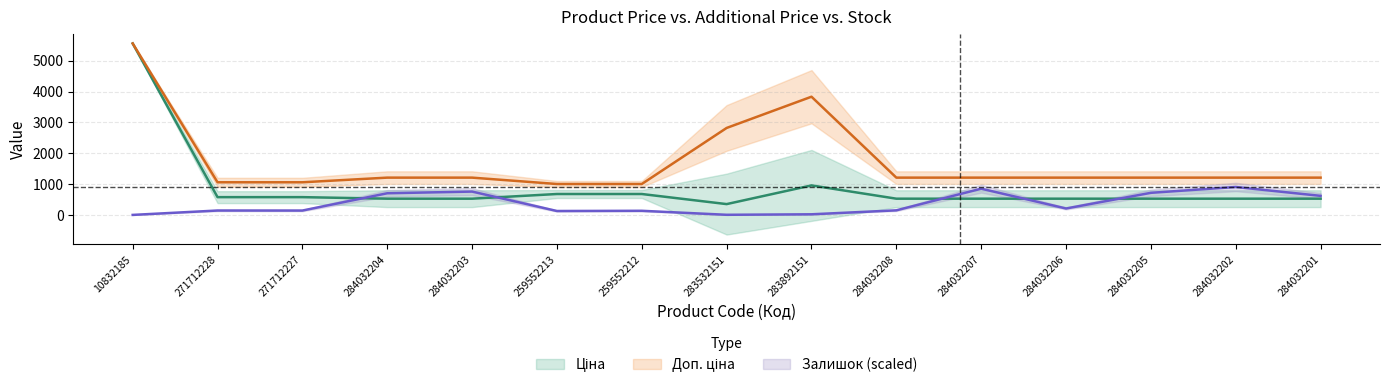

Rank the categories by Залишок value from lowest to highest.

10832185, 283532151, 283892151, 259552213, 259552212, 271712227, 271712228, 284032208, 284032206, 284032201, 284032204, 284032205, 284032203, 284032207, 284032202